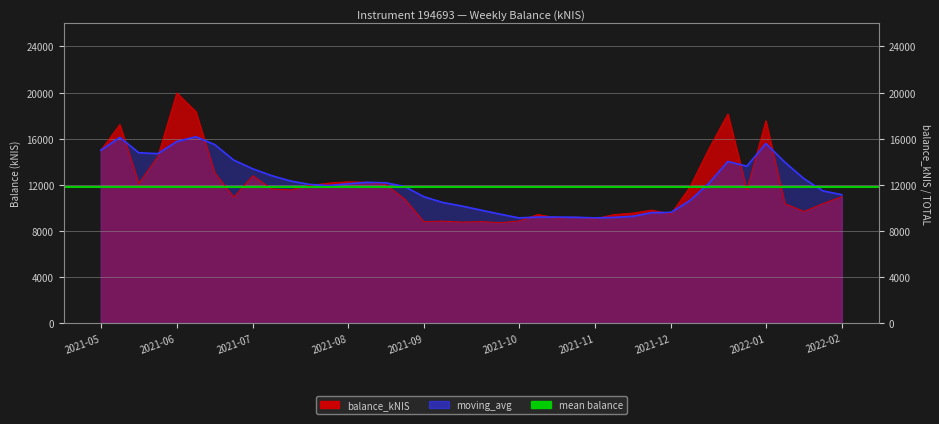

At how many categories does at least one series exceed 17143?

5